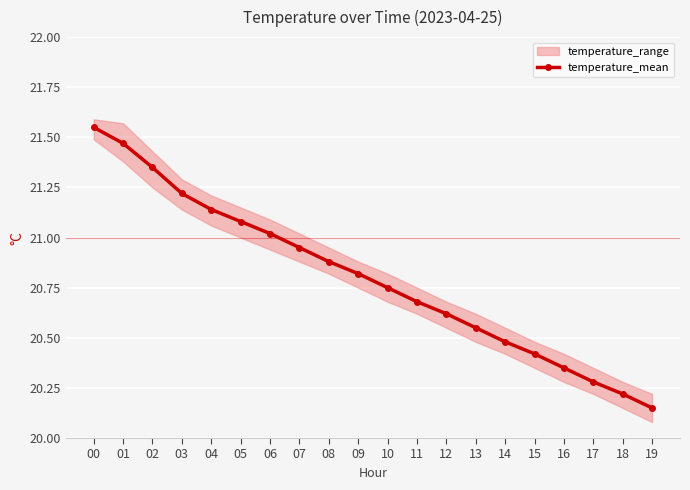

What is the change in value from 04 to 18?

-0.9